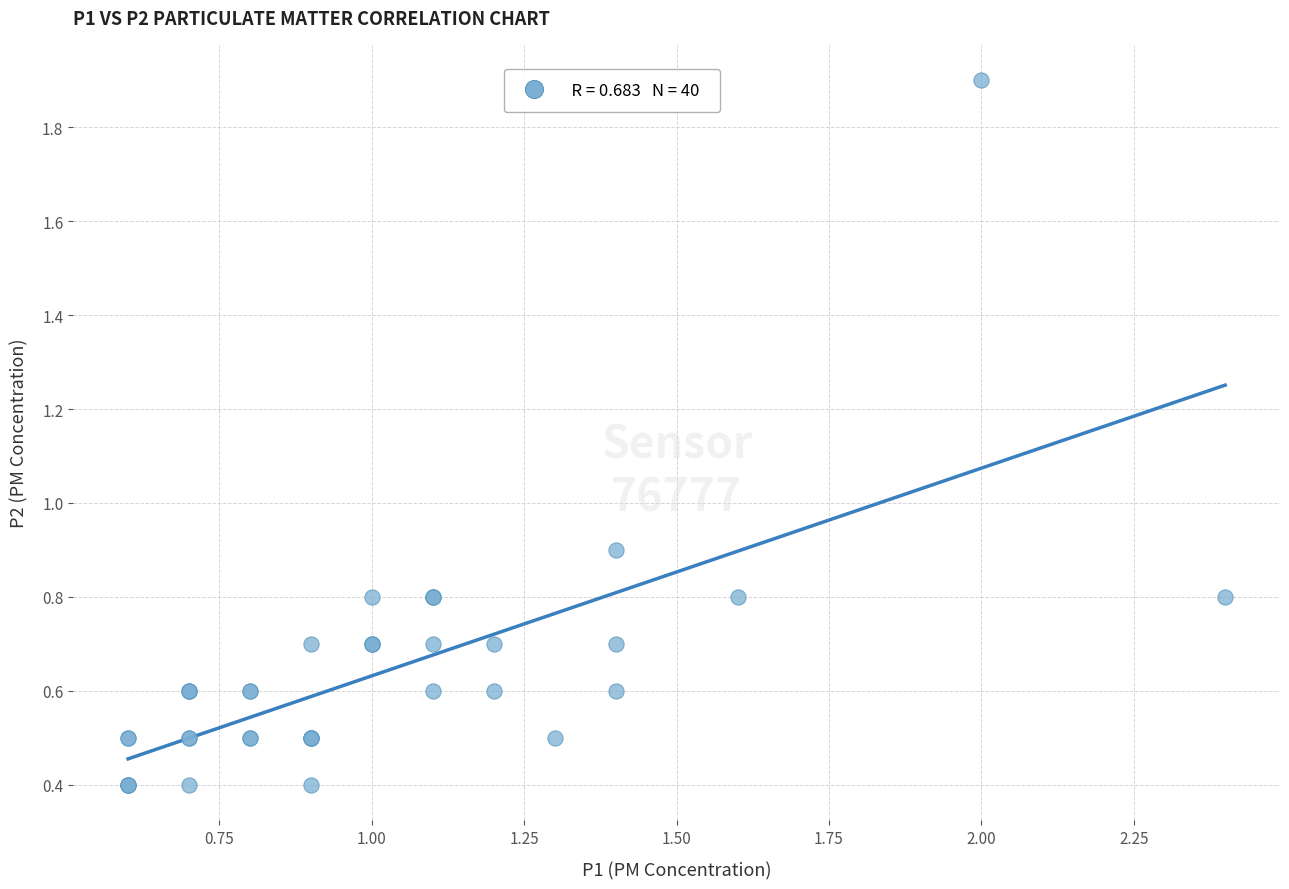

What Y value in the scatter plot is closest to 1?

0.9